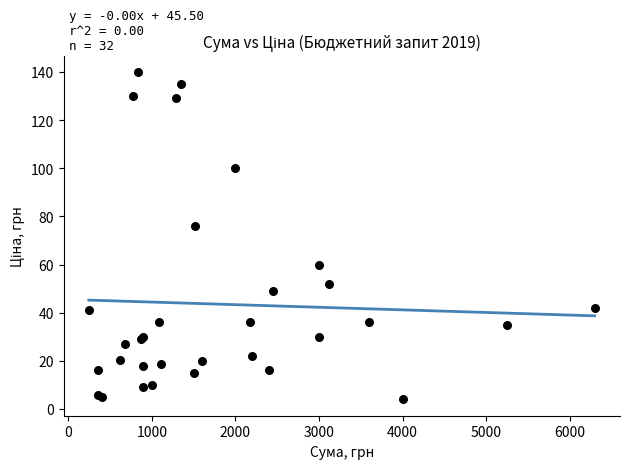

What Y value in the scatter plot is closest to 72?

76.0